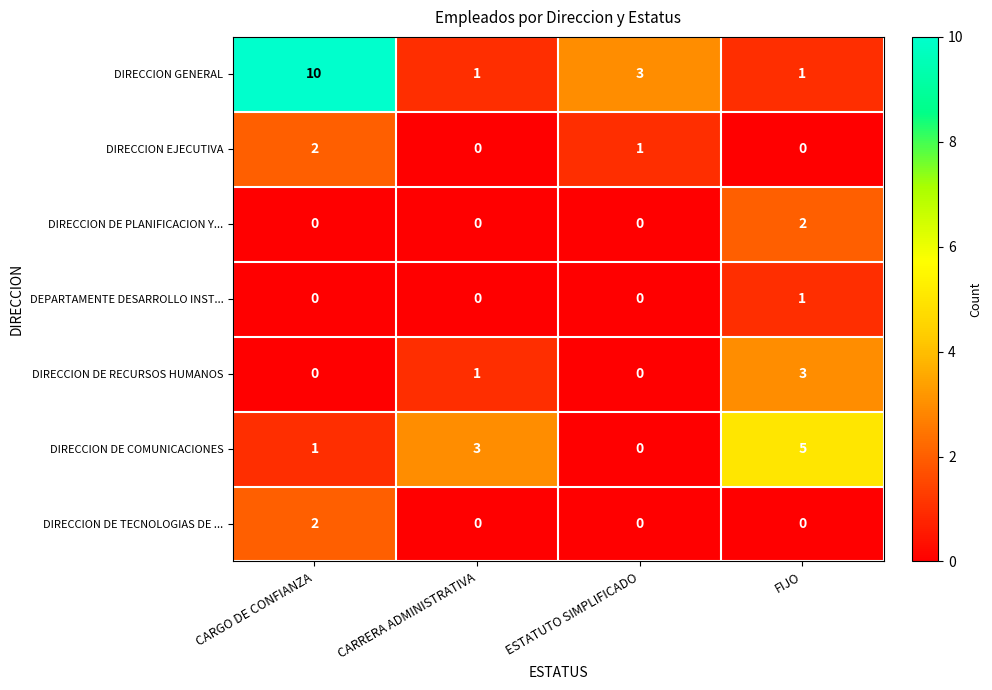

Where does the DIRECCION GENERAL series first go above 3?

CARGO DE CONFIANZA